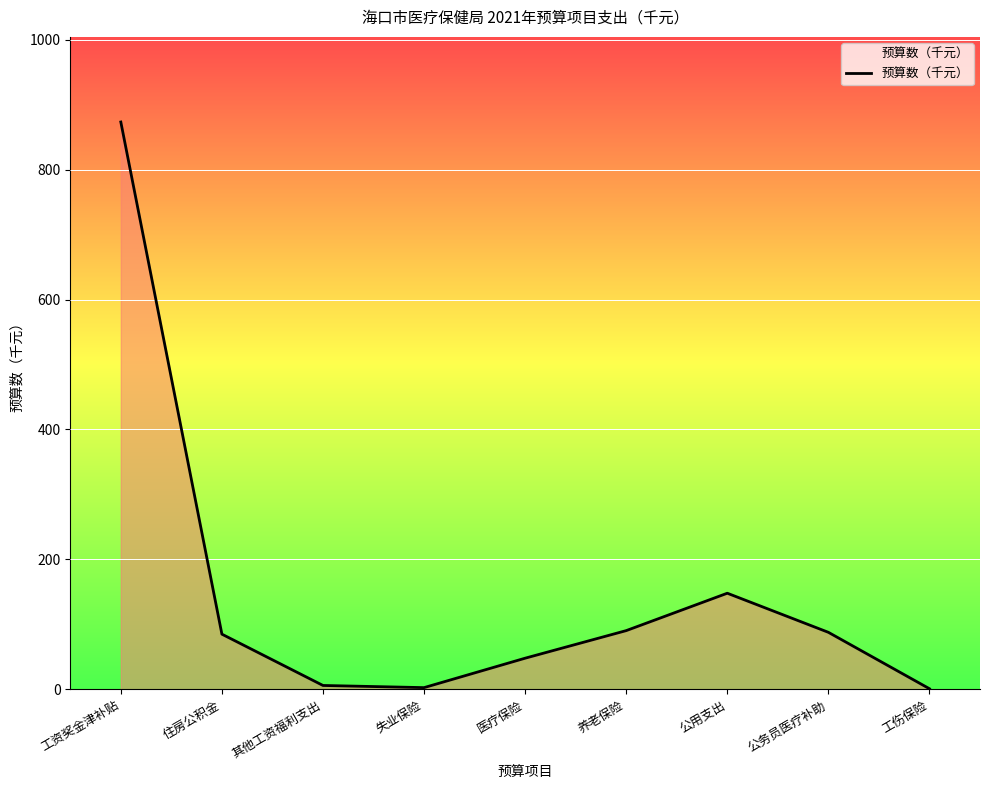

Count the number of data series in this chart.

1